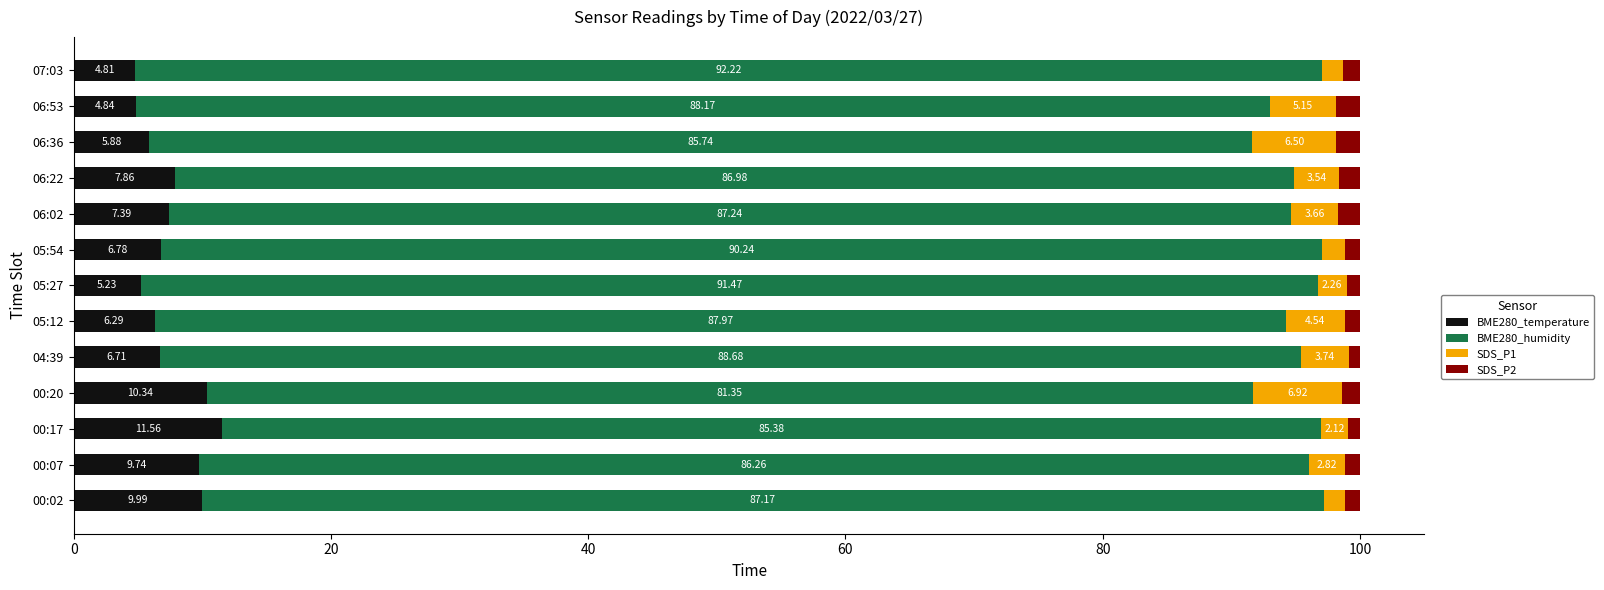

What is the difference between the second highest and minimum values in the BME280_temperature series?

5.5